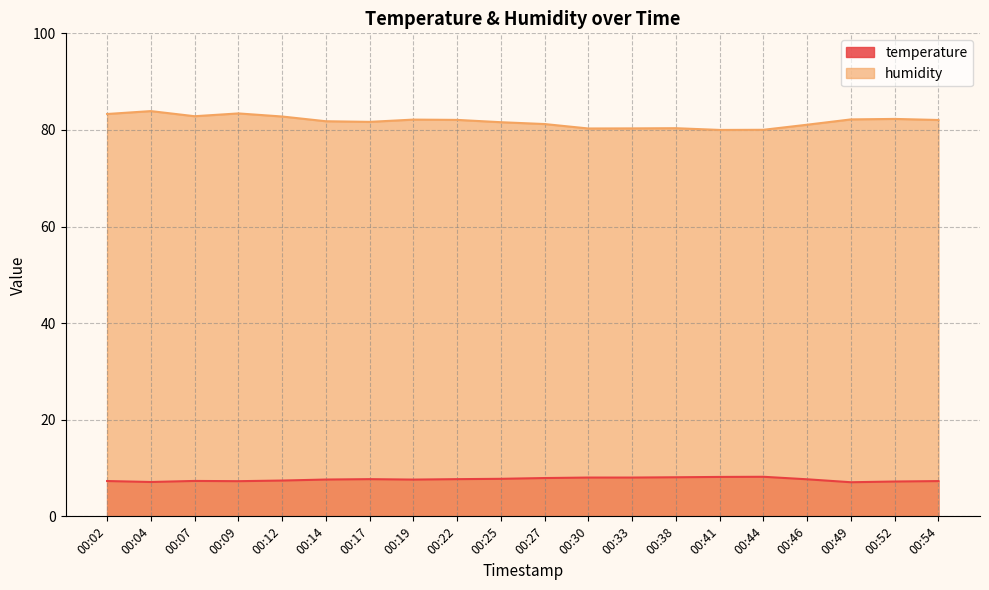

List the series in order of their overall mean, highest first.

humidity, temperature